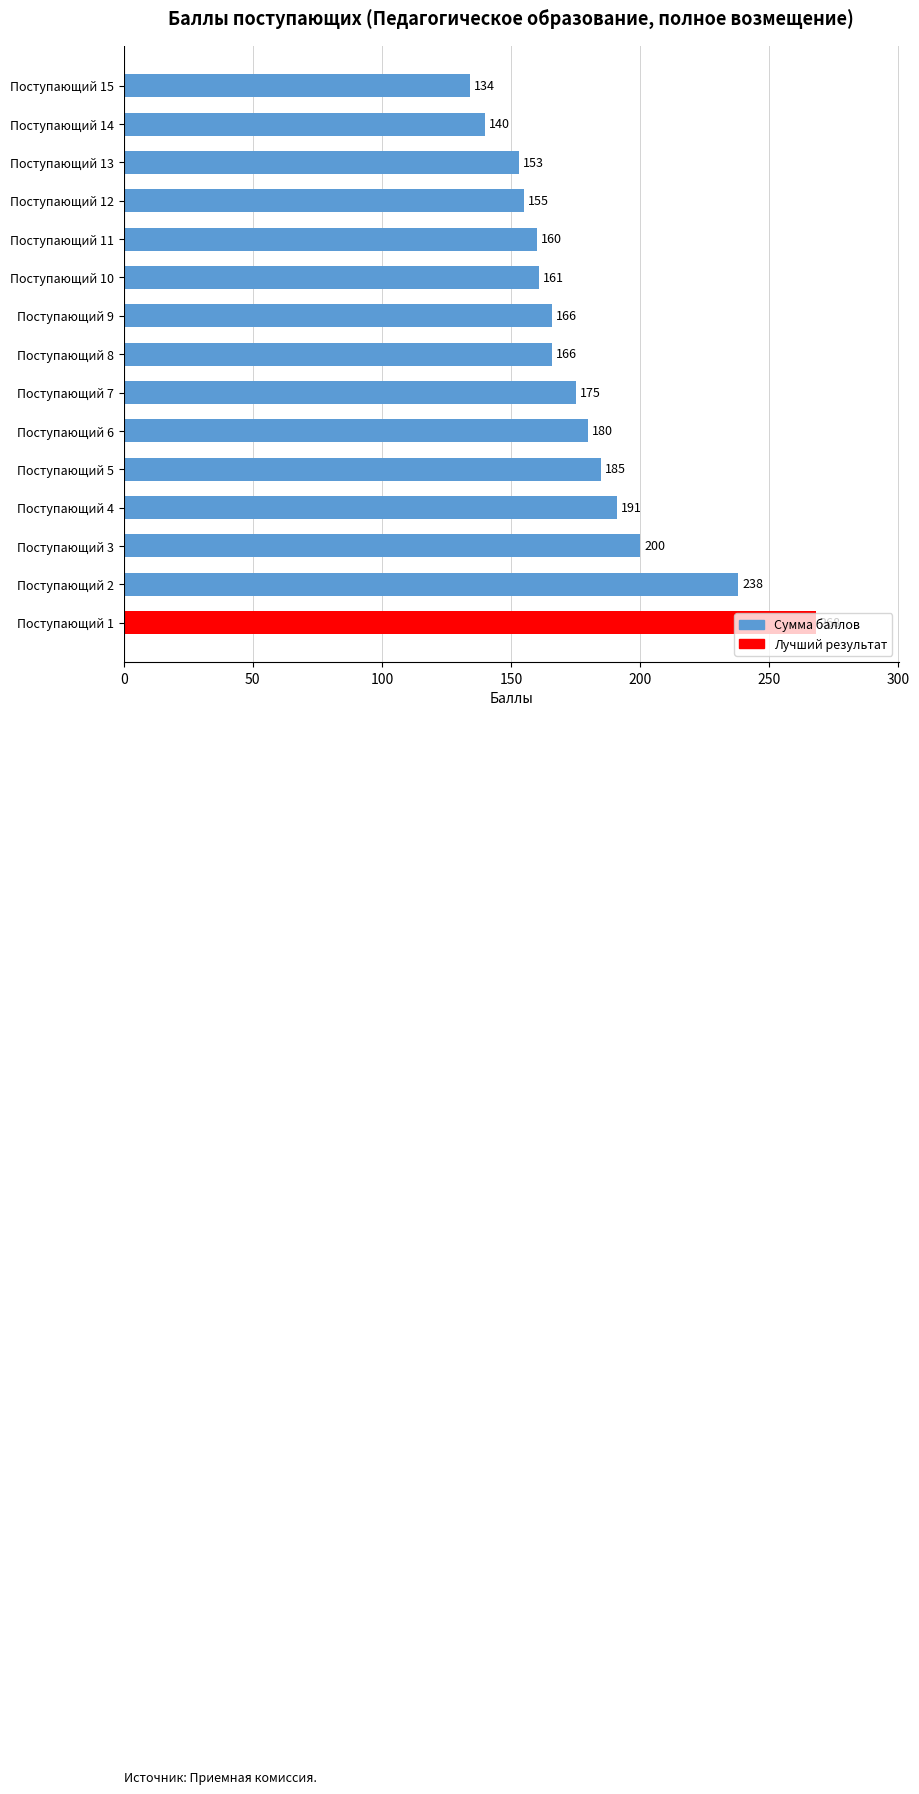

At which label is the value closest to 201?

Поступающий 3